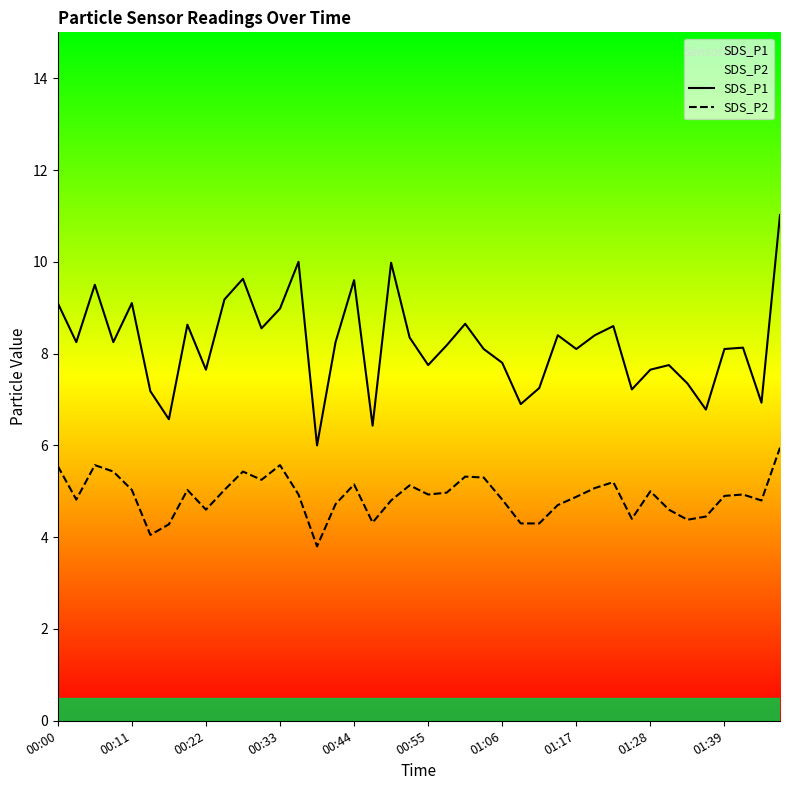

True or false: SDS_P2 has a value of 4.9 at 00:55.

True